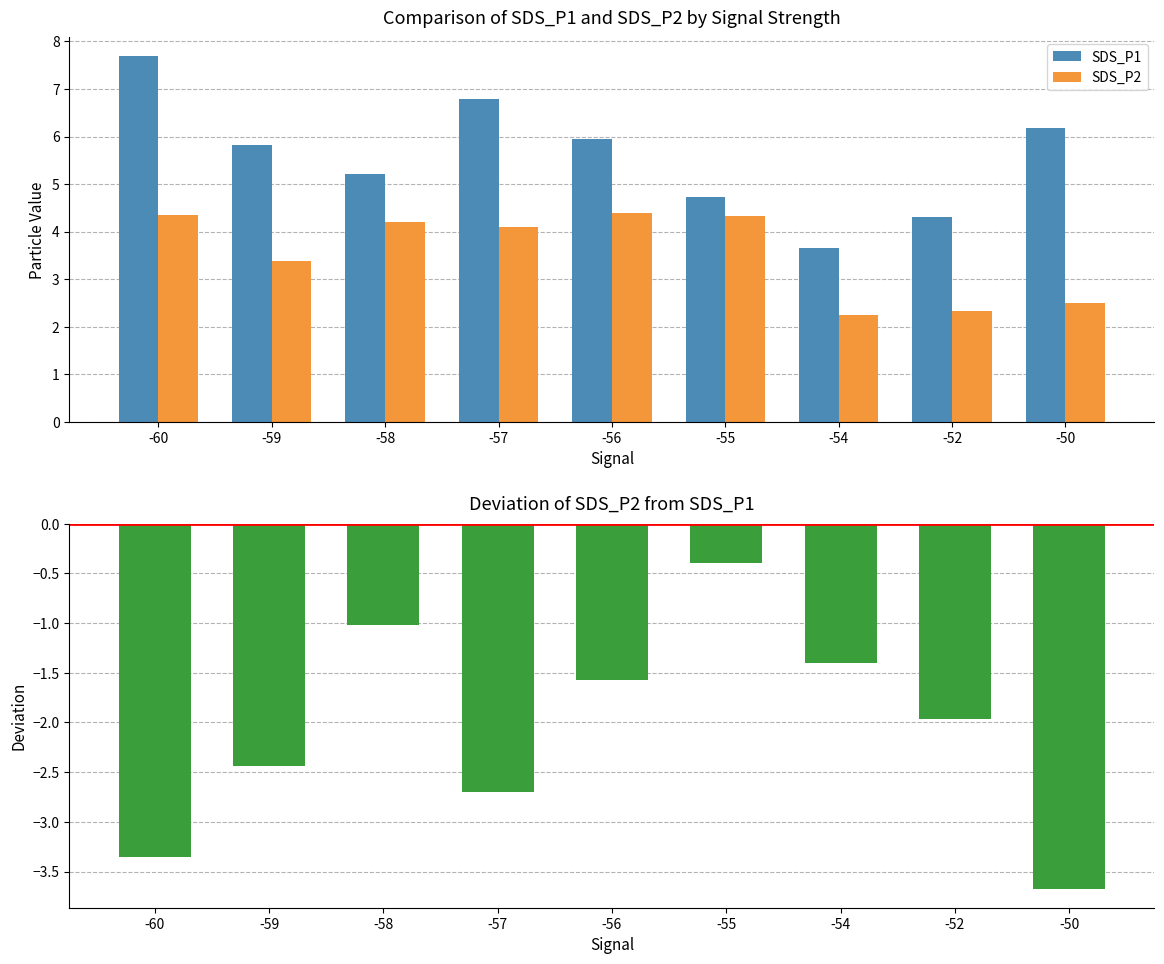

Reading right to left, list all the values displayed in this chart.

SDS_P1: 6.2	4.3	3.6	4.7	6.0	6.8	5.2	5.8	7.7
SDS_P2: 2.5	2.3	2.2	4.3	4.4	4.1	4.2	3.4	4.3
Deviation (SDS_P2 - SDS_P1): -3.7	-2.0	-1.4	-0.4	-1.6	-2.7	-1.0	-2.4	-3.4